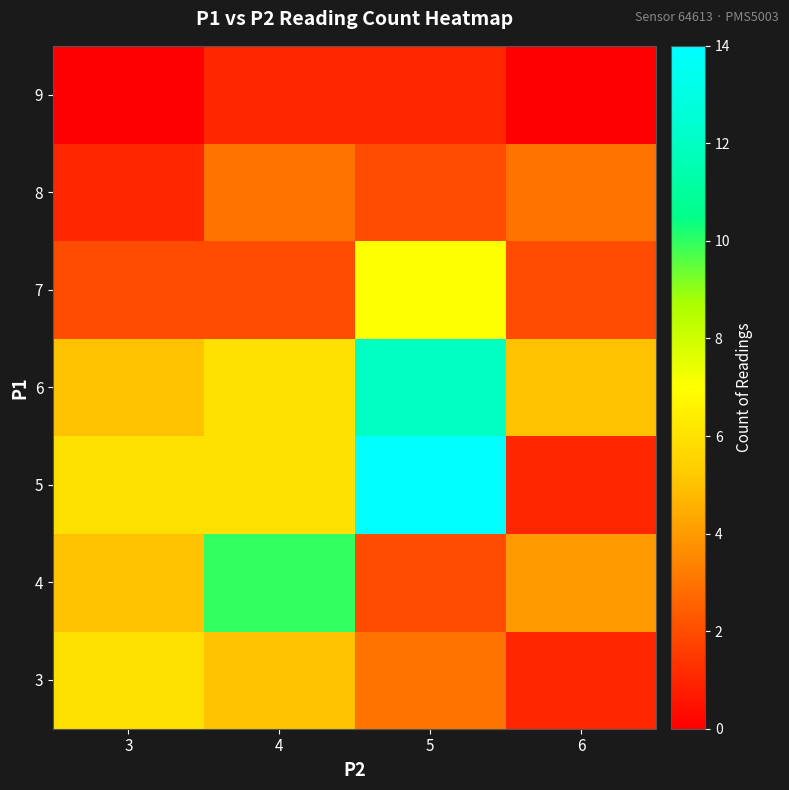

At how many categories does at least one series exceed 9?

2